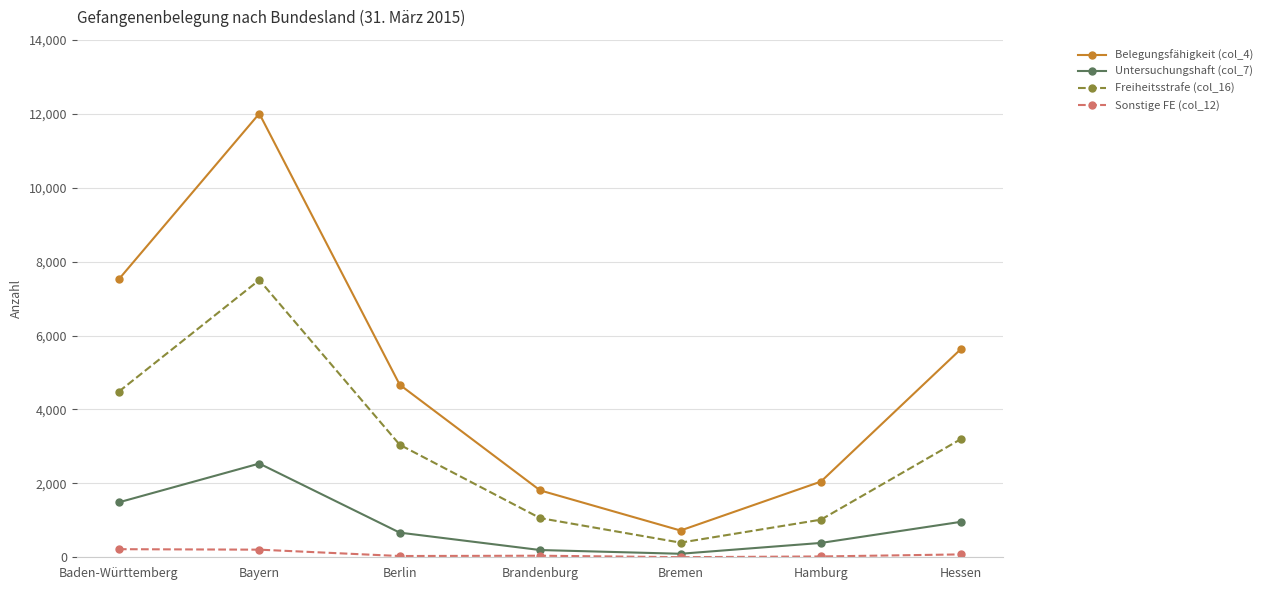

True or false: Untersuchungshaft (col_7) has more than 1 interior local peaks.

False